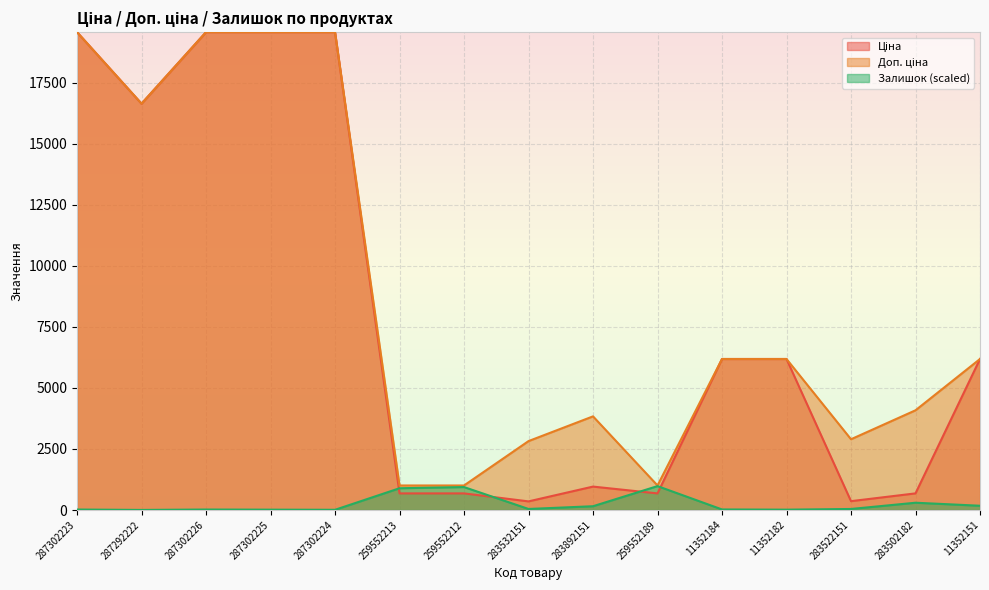

Which series has the widest spread of values?

Ціна